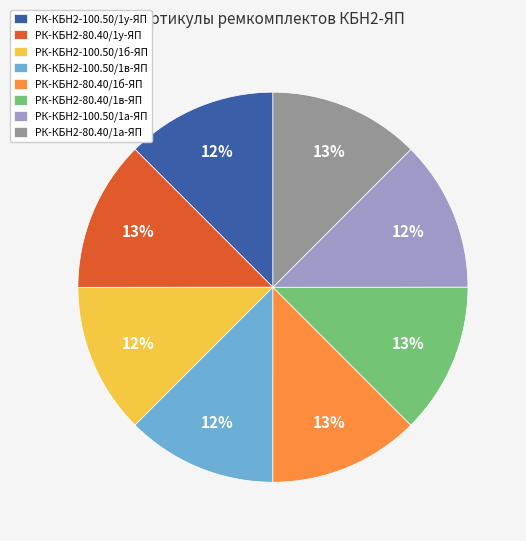

Do РК-КБН2-80.40/1б-ЯП and РК-КБН2-100.50/1б-ЯП together represent more than half of the pie?

No